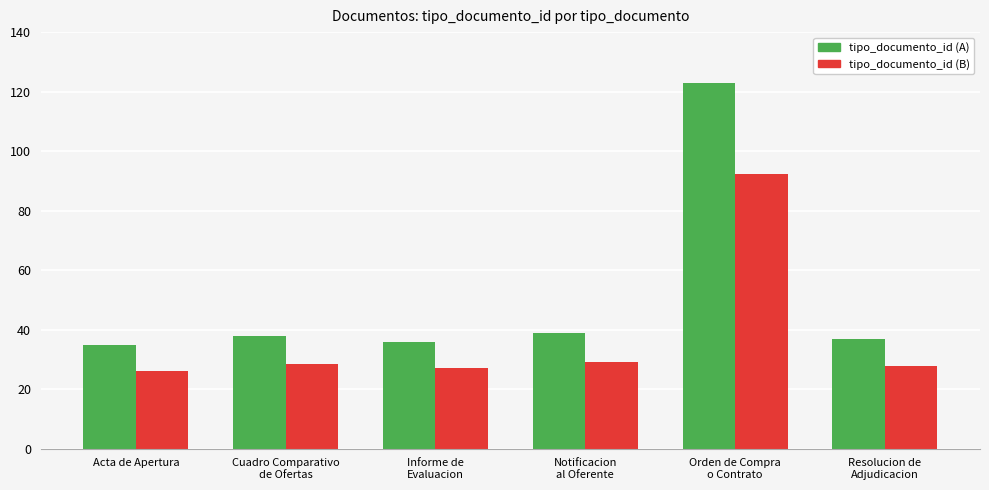

At which category is the sum across all series the highest?

Orden de Compra
o Contrato